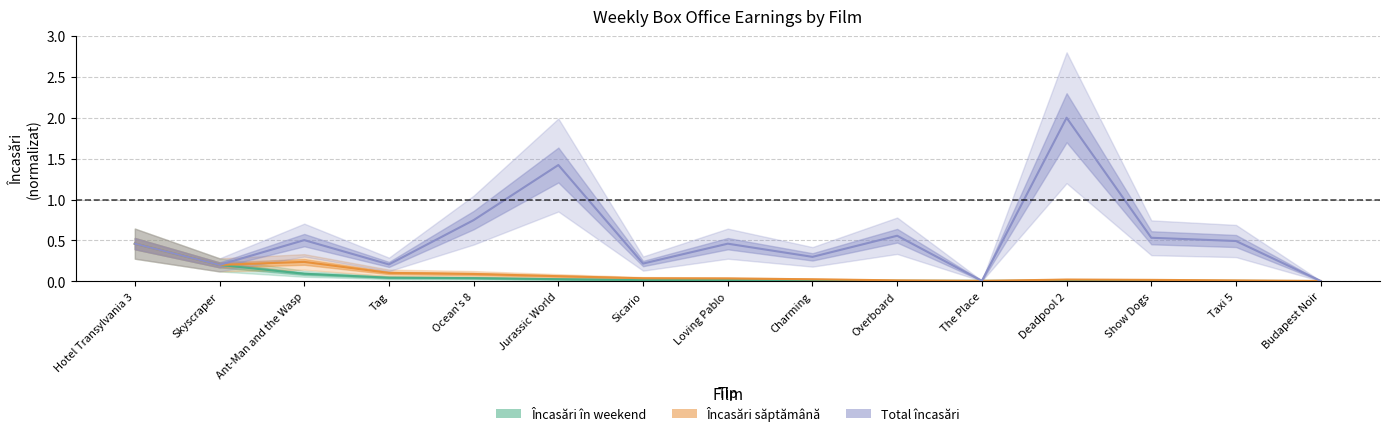

At which label does Total încasări reach its minimum?

Budapest Noir